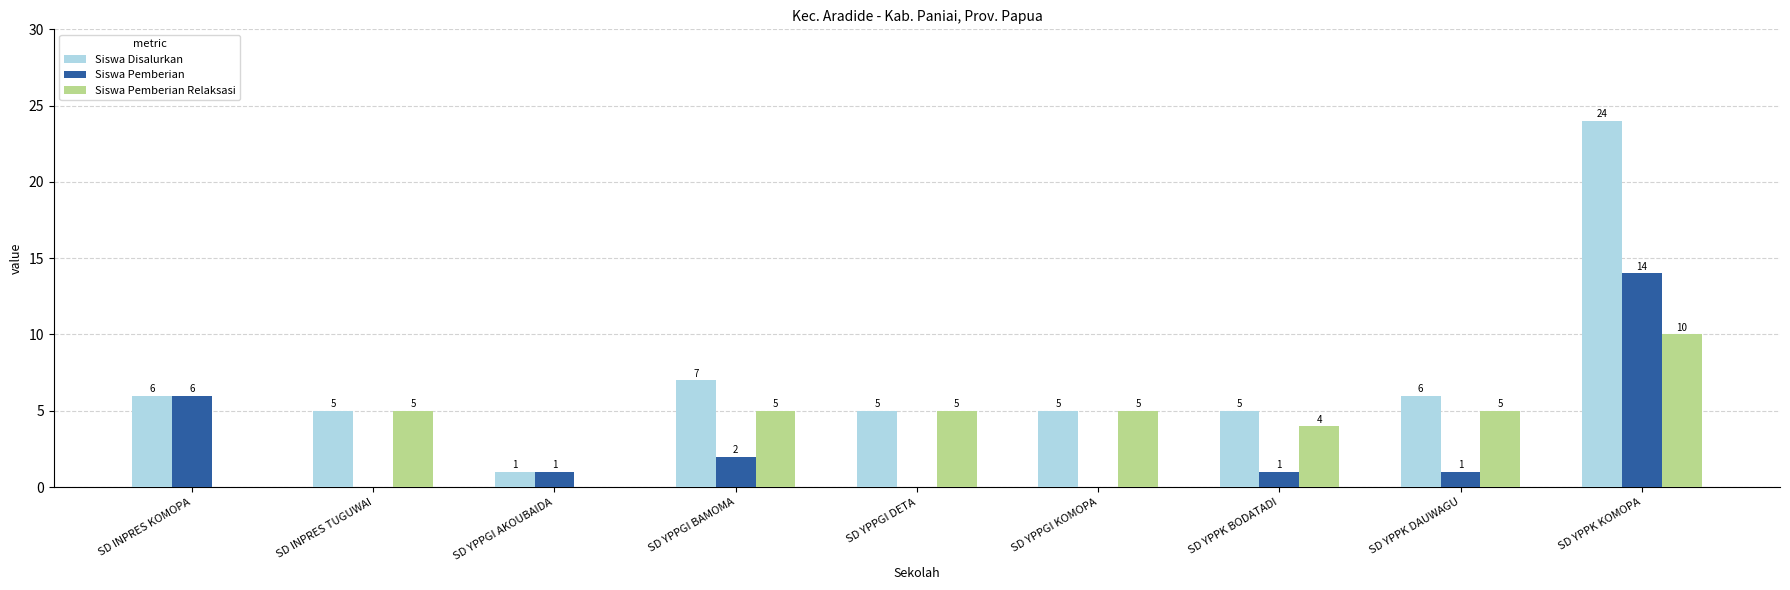

The value of Siswa Disalurkan at SD YPPGI KOMOPA is 5. True or false?

True